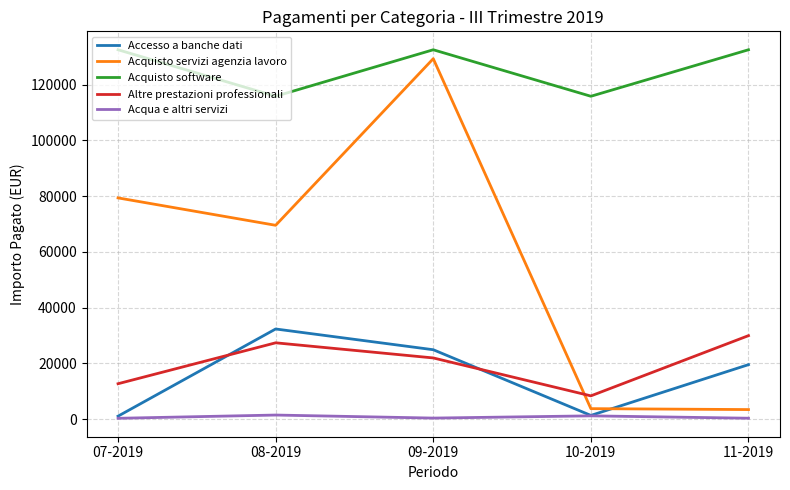

Where is the first local minimum for Acquisto servizi agenzia lavoro?

08-2019